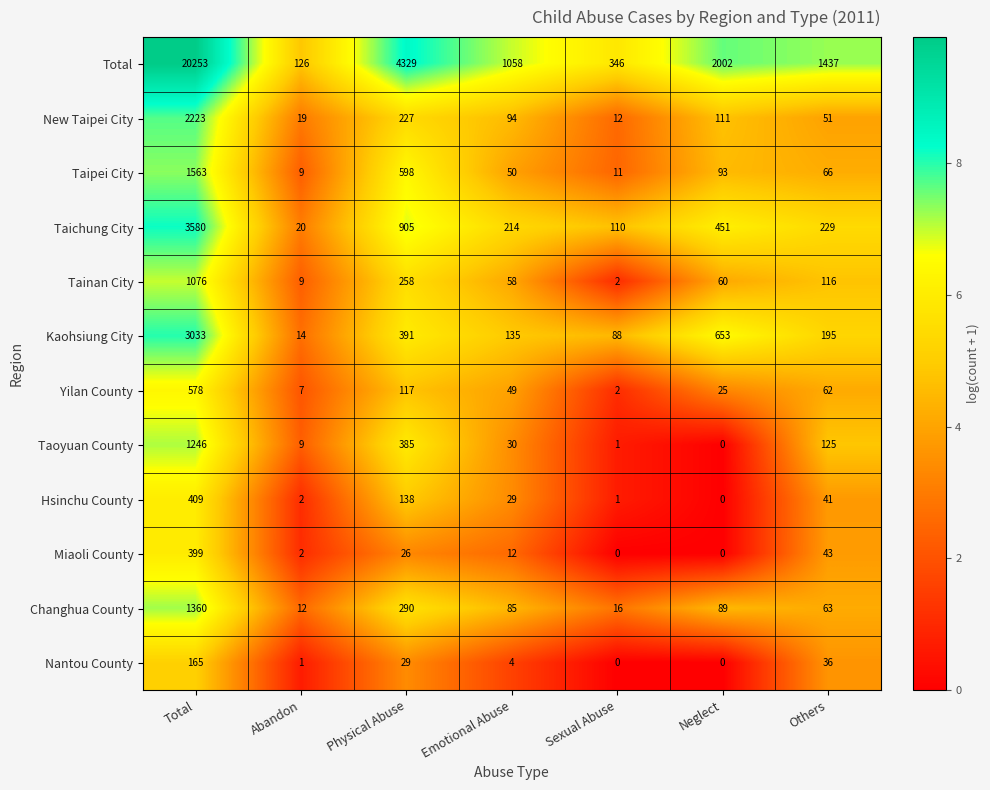

Which series has the largest range (max minus min)?

Total